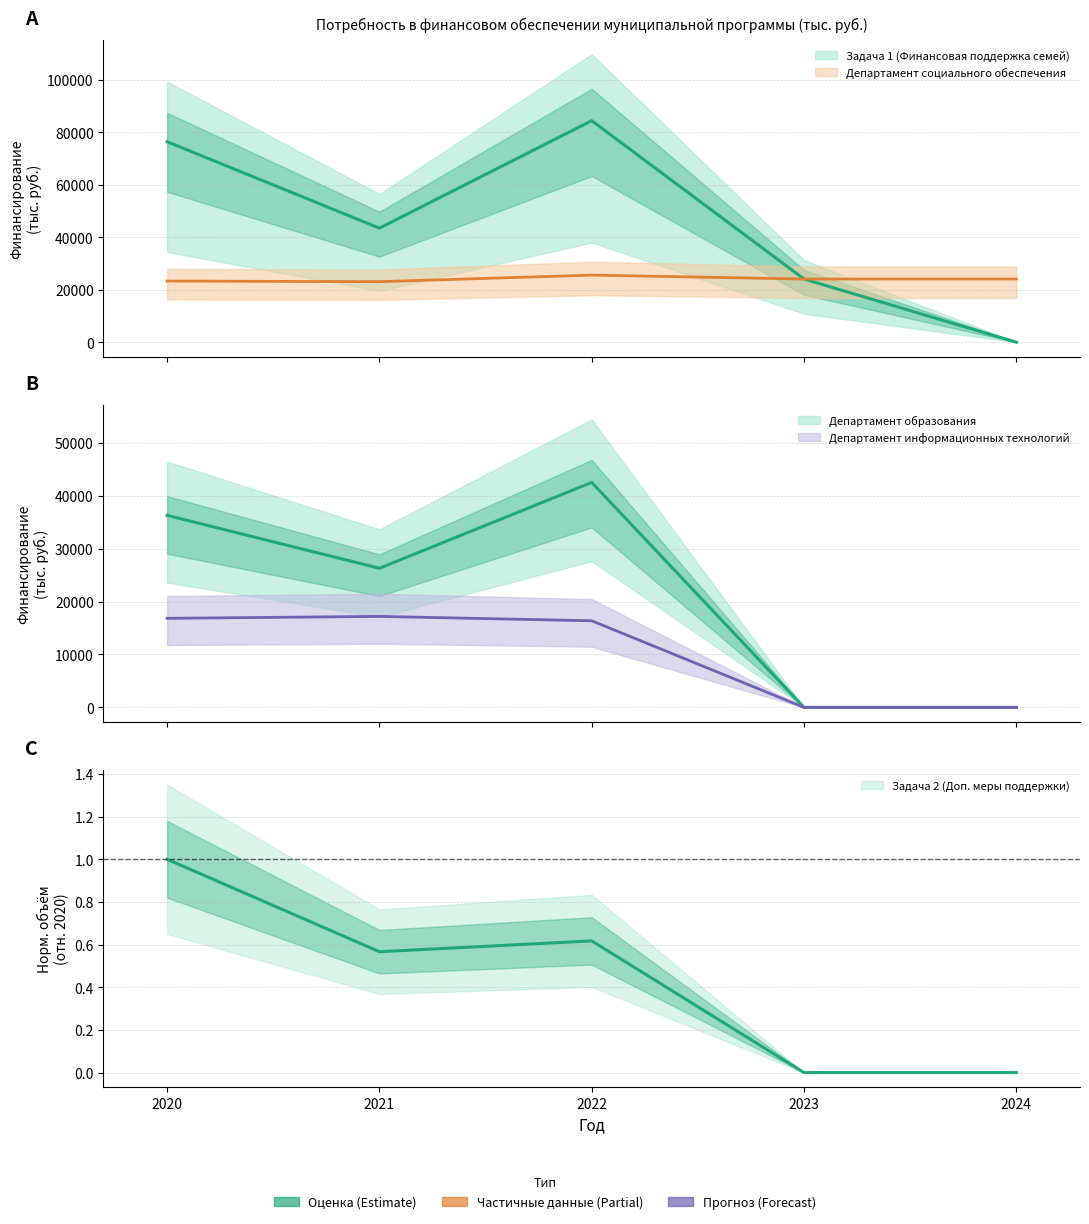

True or false: Задача 1 (Финансовая поддержка семей) and Департамент информационных технологий cross at least once.

False